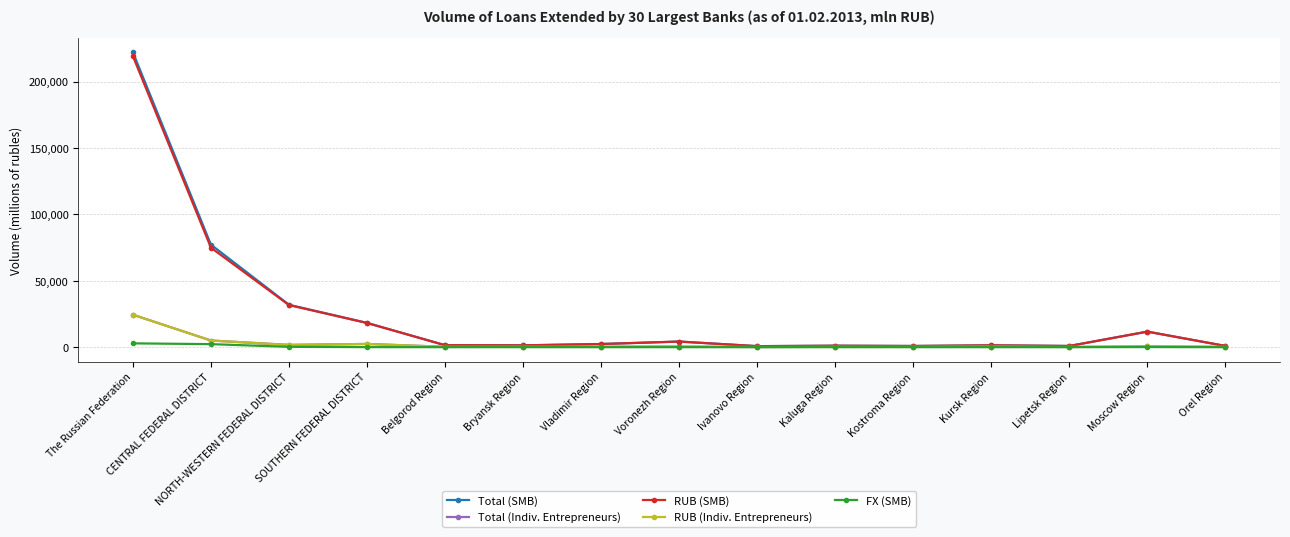

Which series has the widest spread of values?

Total (SMB)